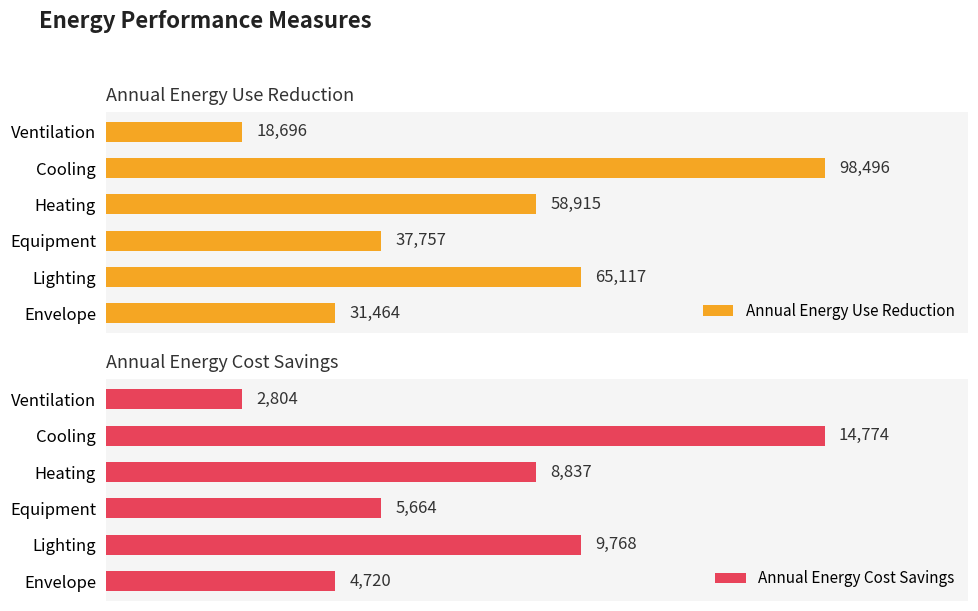

Which category has the lowest value in the Annual Energy Use Reduction series?

Ventilation